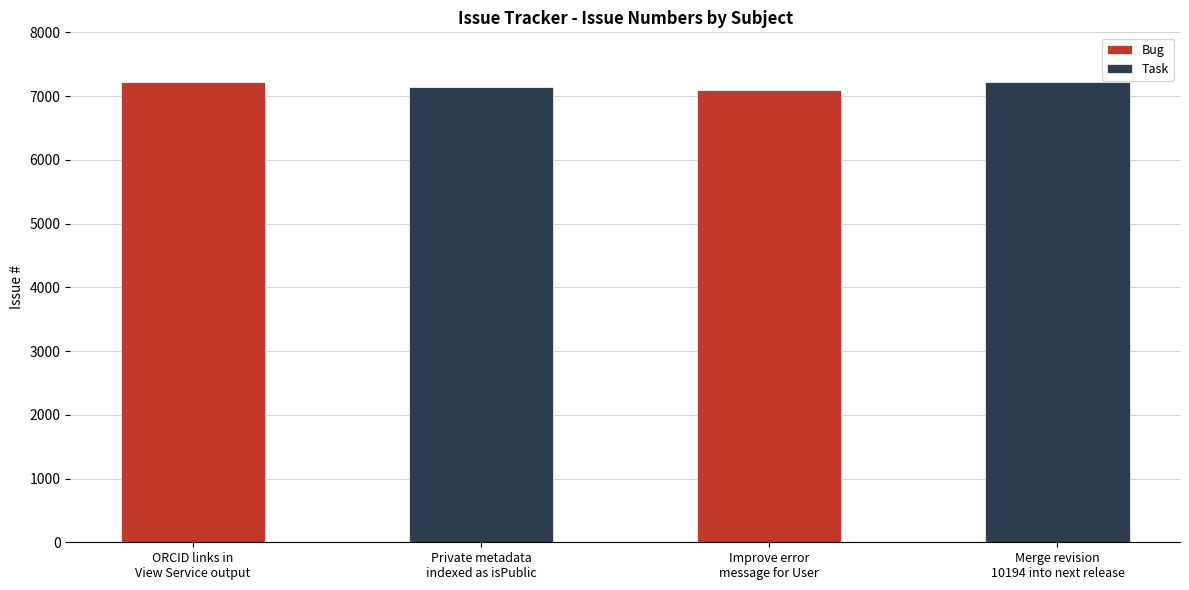

What is the label of the 1st bar from the left?

ORCID links in View Service output